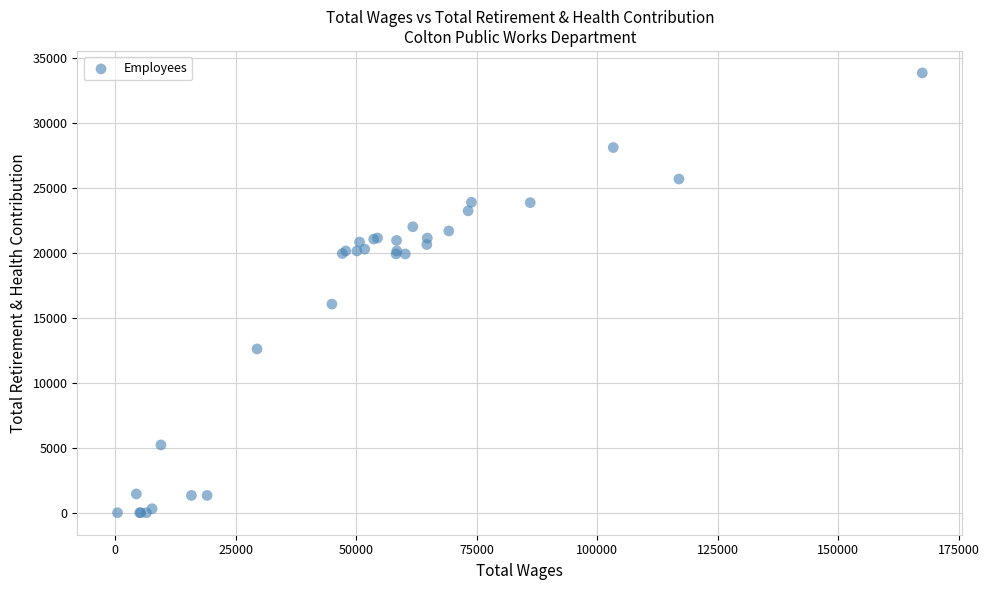

What Y value in the scatter plot is closest to 16941?

16073